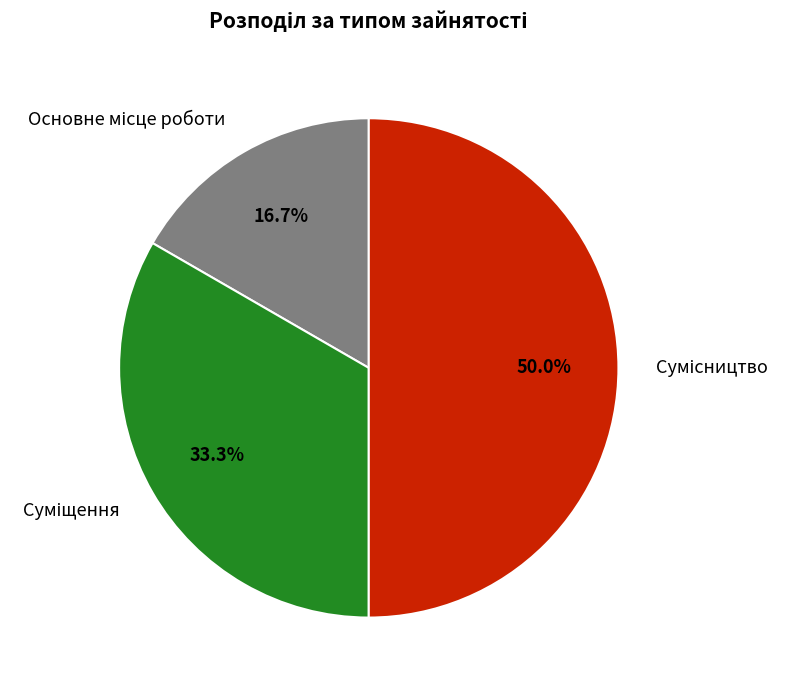

Count the number of slices in the pie.

3